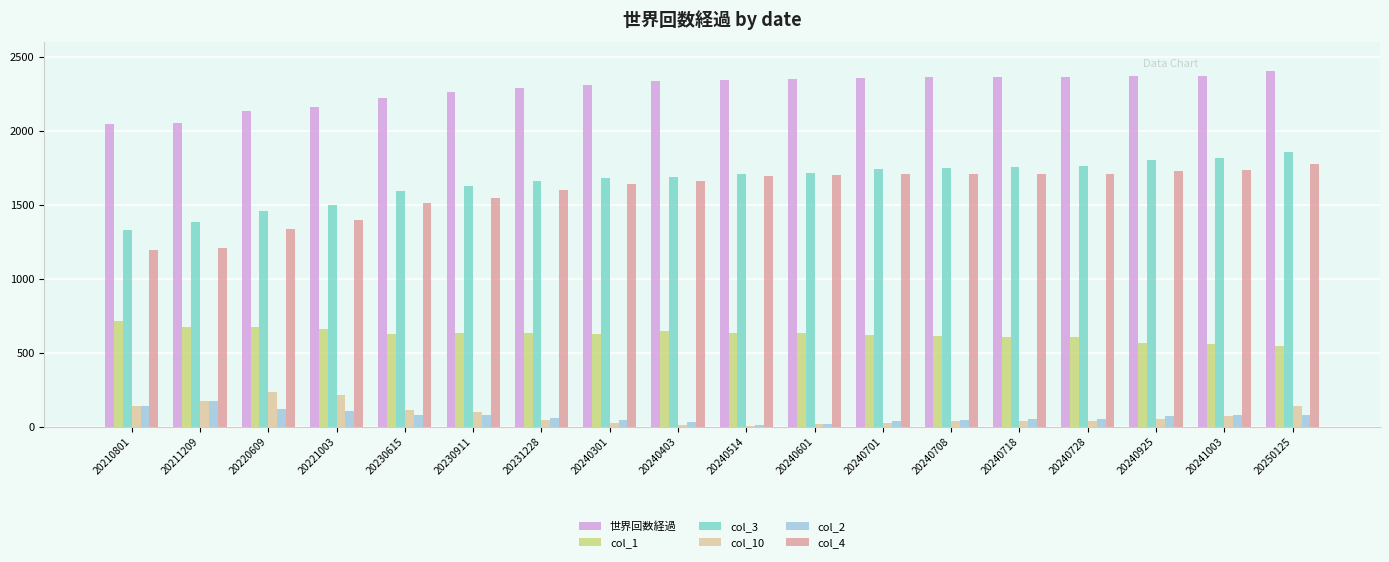

True or false: col_4 has a value of 301 at 20210801.

False